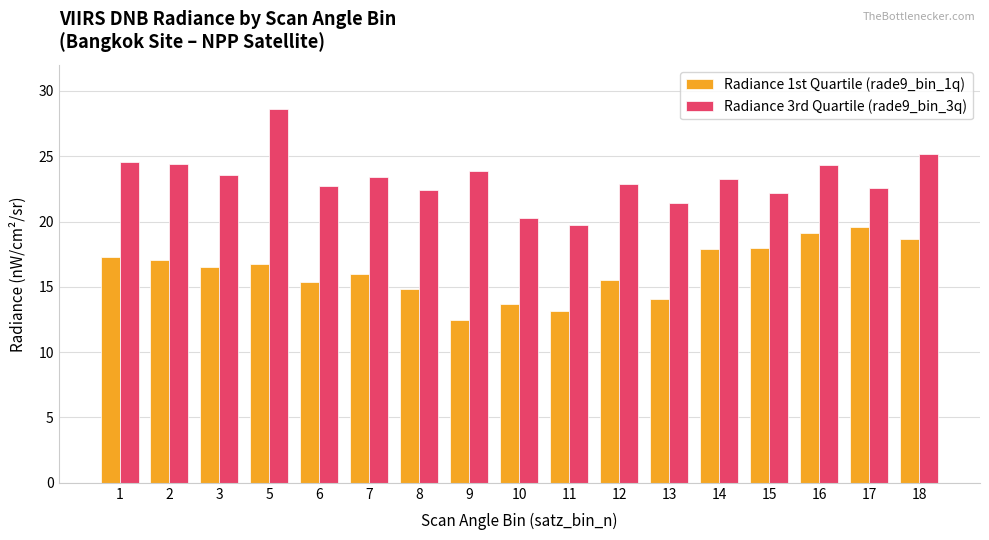

What is the sum of all Radiance 1st Quartile (rade9_bin_1q) values?

276.0